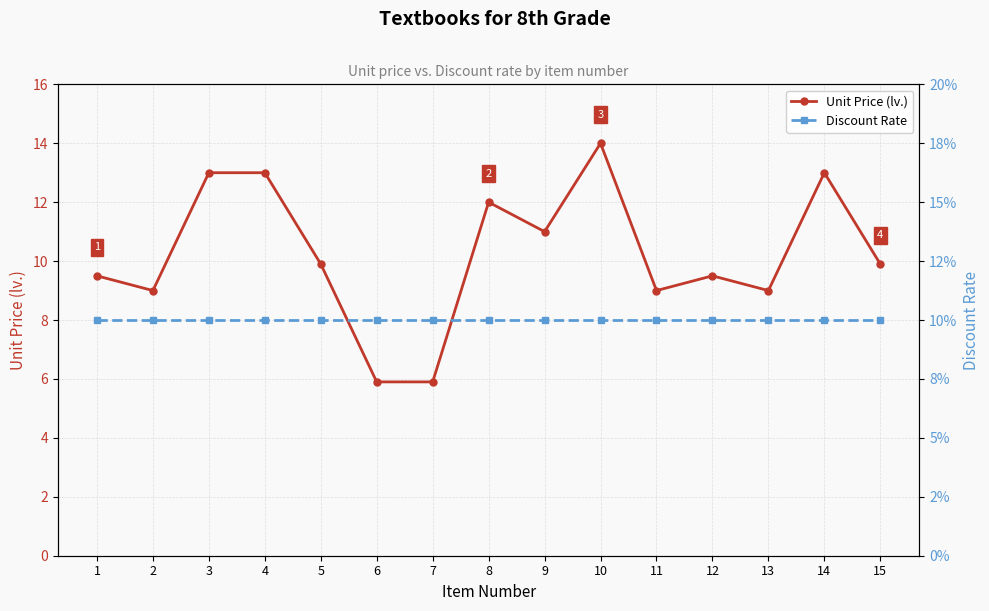

What are all the series names shown in the legend?

Unit Price (lv.), Discount Rate